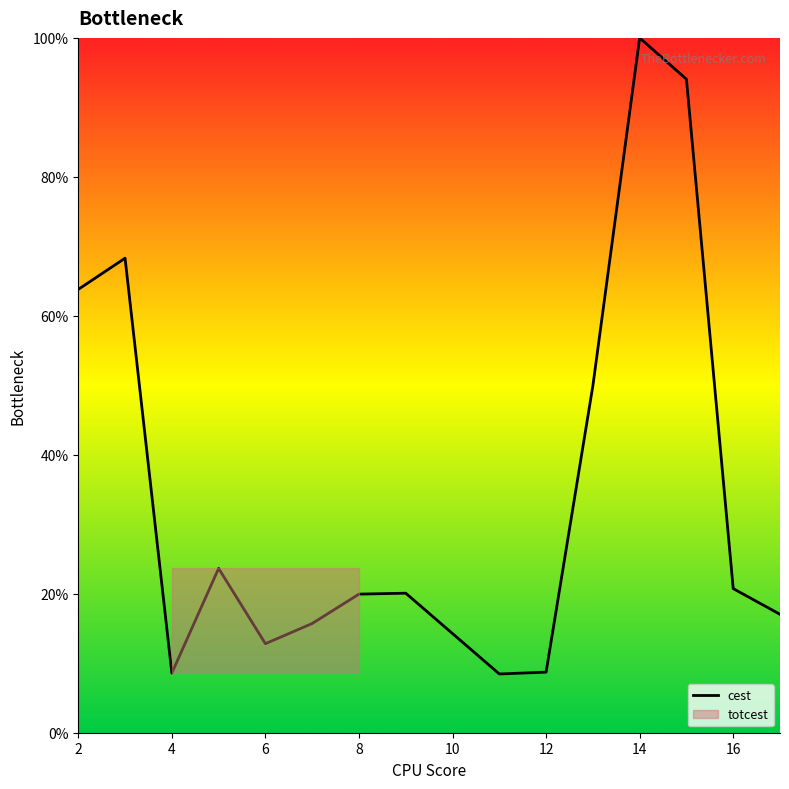

Where does the data first go above 20?

2